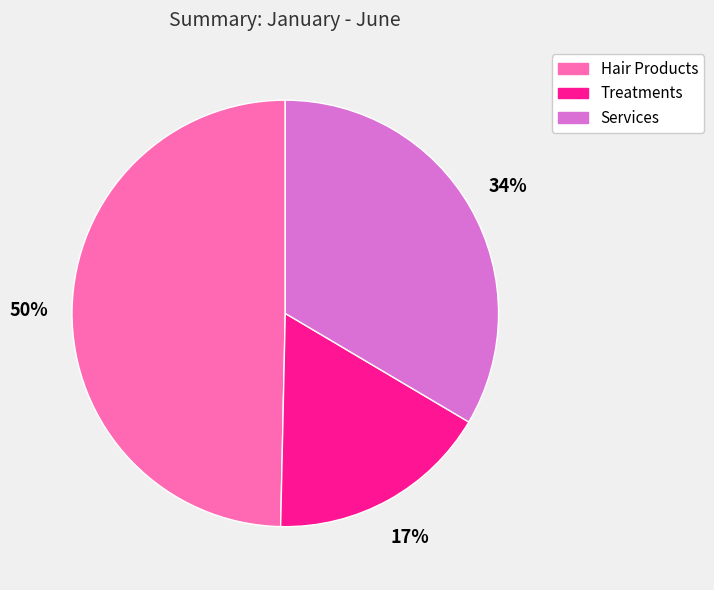

To the nearest percent, what is the average slice percentage?

33%